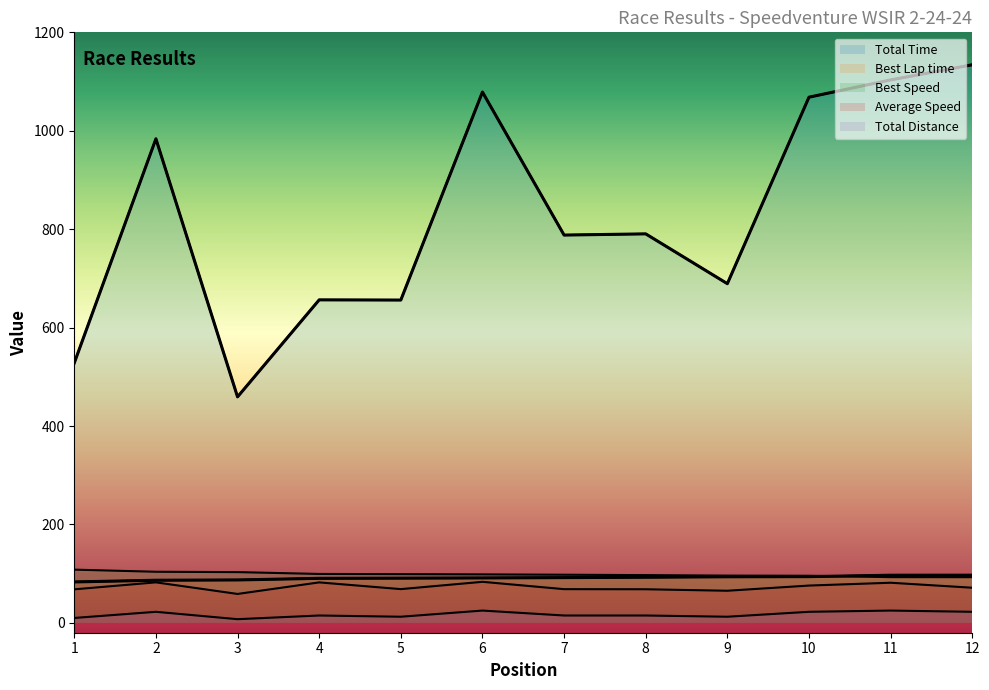

List the labels in order of Average Speed value, largest first.

6, 2, 4, 11, 10, 12, 5, 7, 8, 1, 9, 3